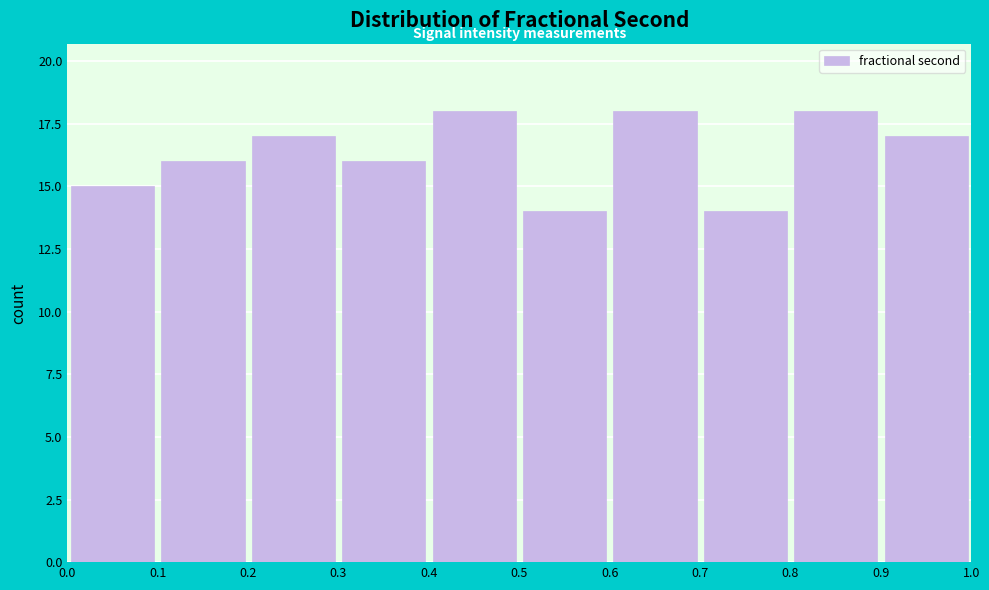

Reading left to right, transcribe this chart: for each bar, give the range it covers on the x-axis and its height. The values are not printed on the chart, so give them approximately, as read against the axis.

0.0 to 0.1: 15
0.1 to 0.2: 16
0.2 to 0.3: 17
0.3 to 0.4: 16
0.4 to 0.5: 18
0.5 to 0.6: 14
0.6 to 0.7: 18
0.7 to 0.8: 14
0.8 to 0.9: 18
0.9 to 1.0: 17